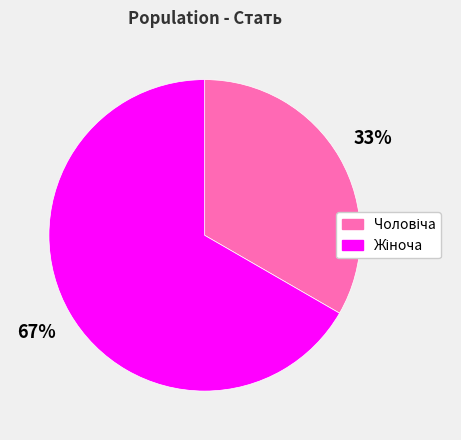

Is there a majority slice in this chart?

Yes